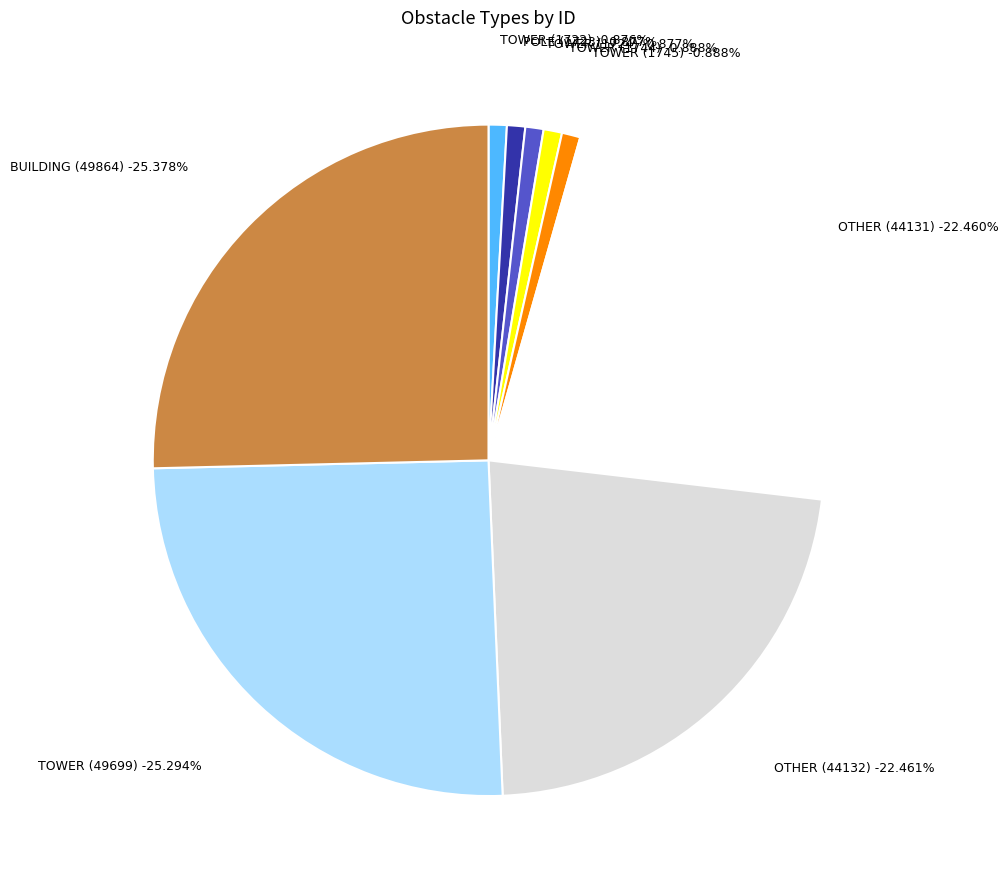

To the nearest percent, what is the combined percentage of BUILDING (49864) and TOWER (49699)?

51%